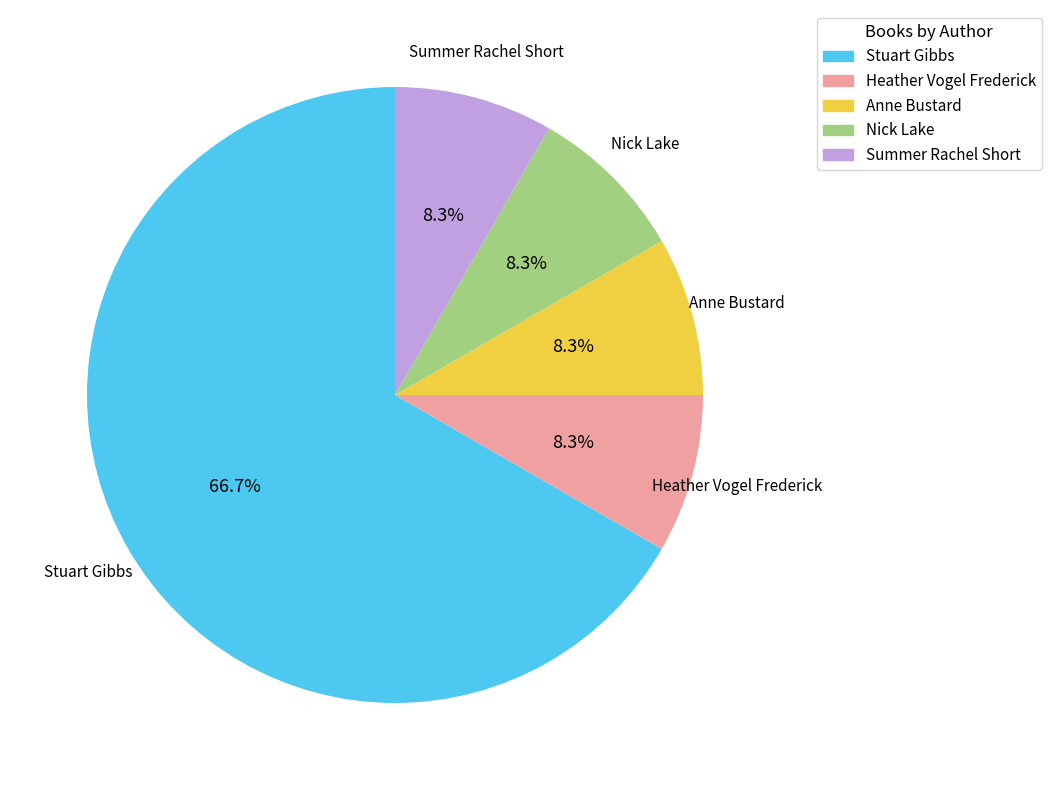

How many segments does this pie chart have?

5